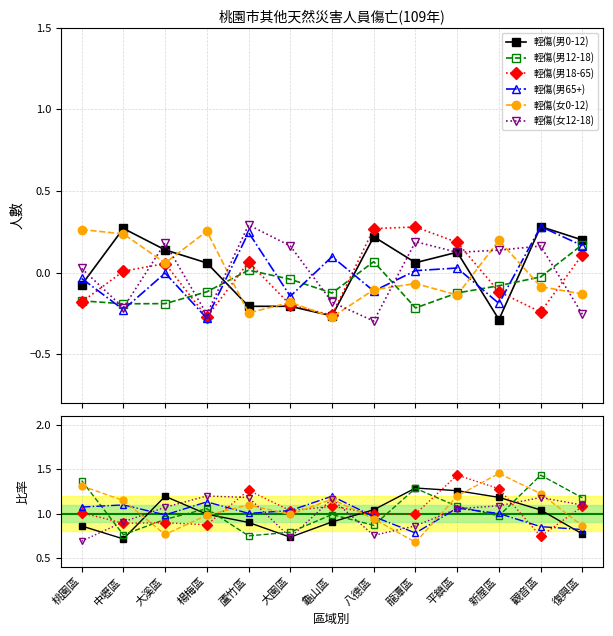

Between 楊梅區 and 龜山區, which is larger?

楊梅區